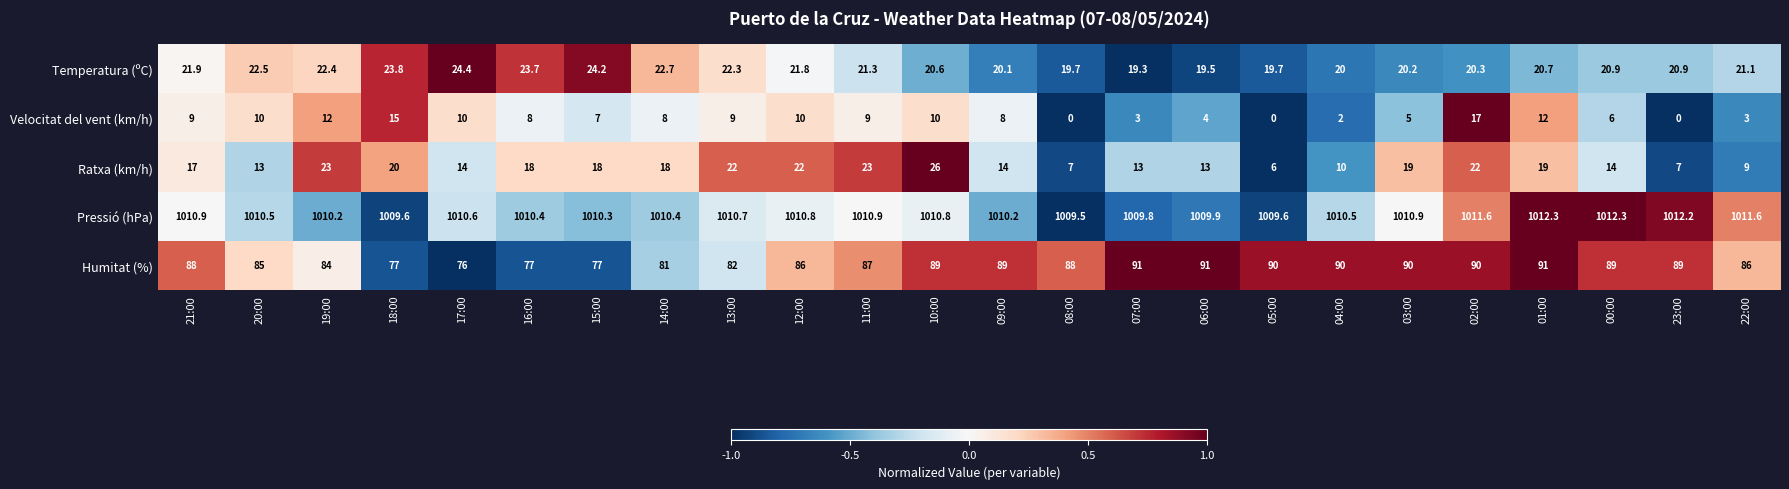

What value does the Ratxa (km/h) series have at 12:00?

22.0